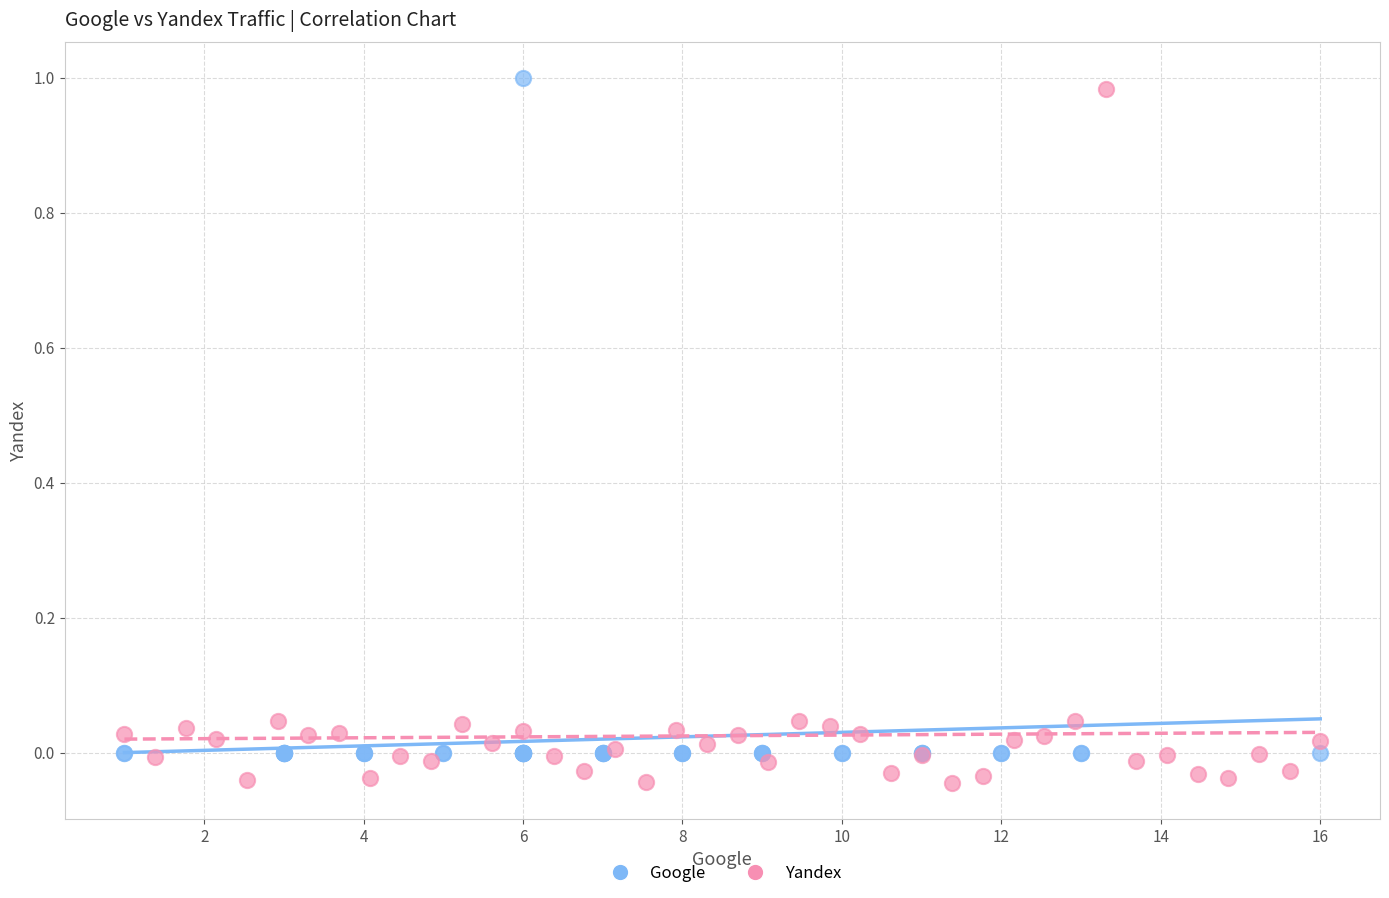

Which series has the widest spread of Y values?

Yandex